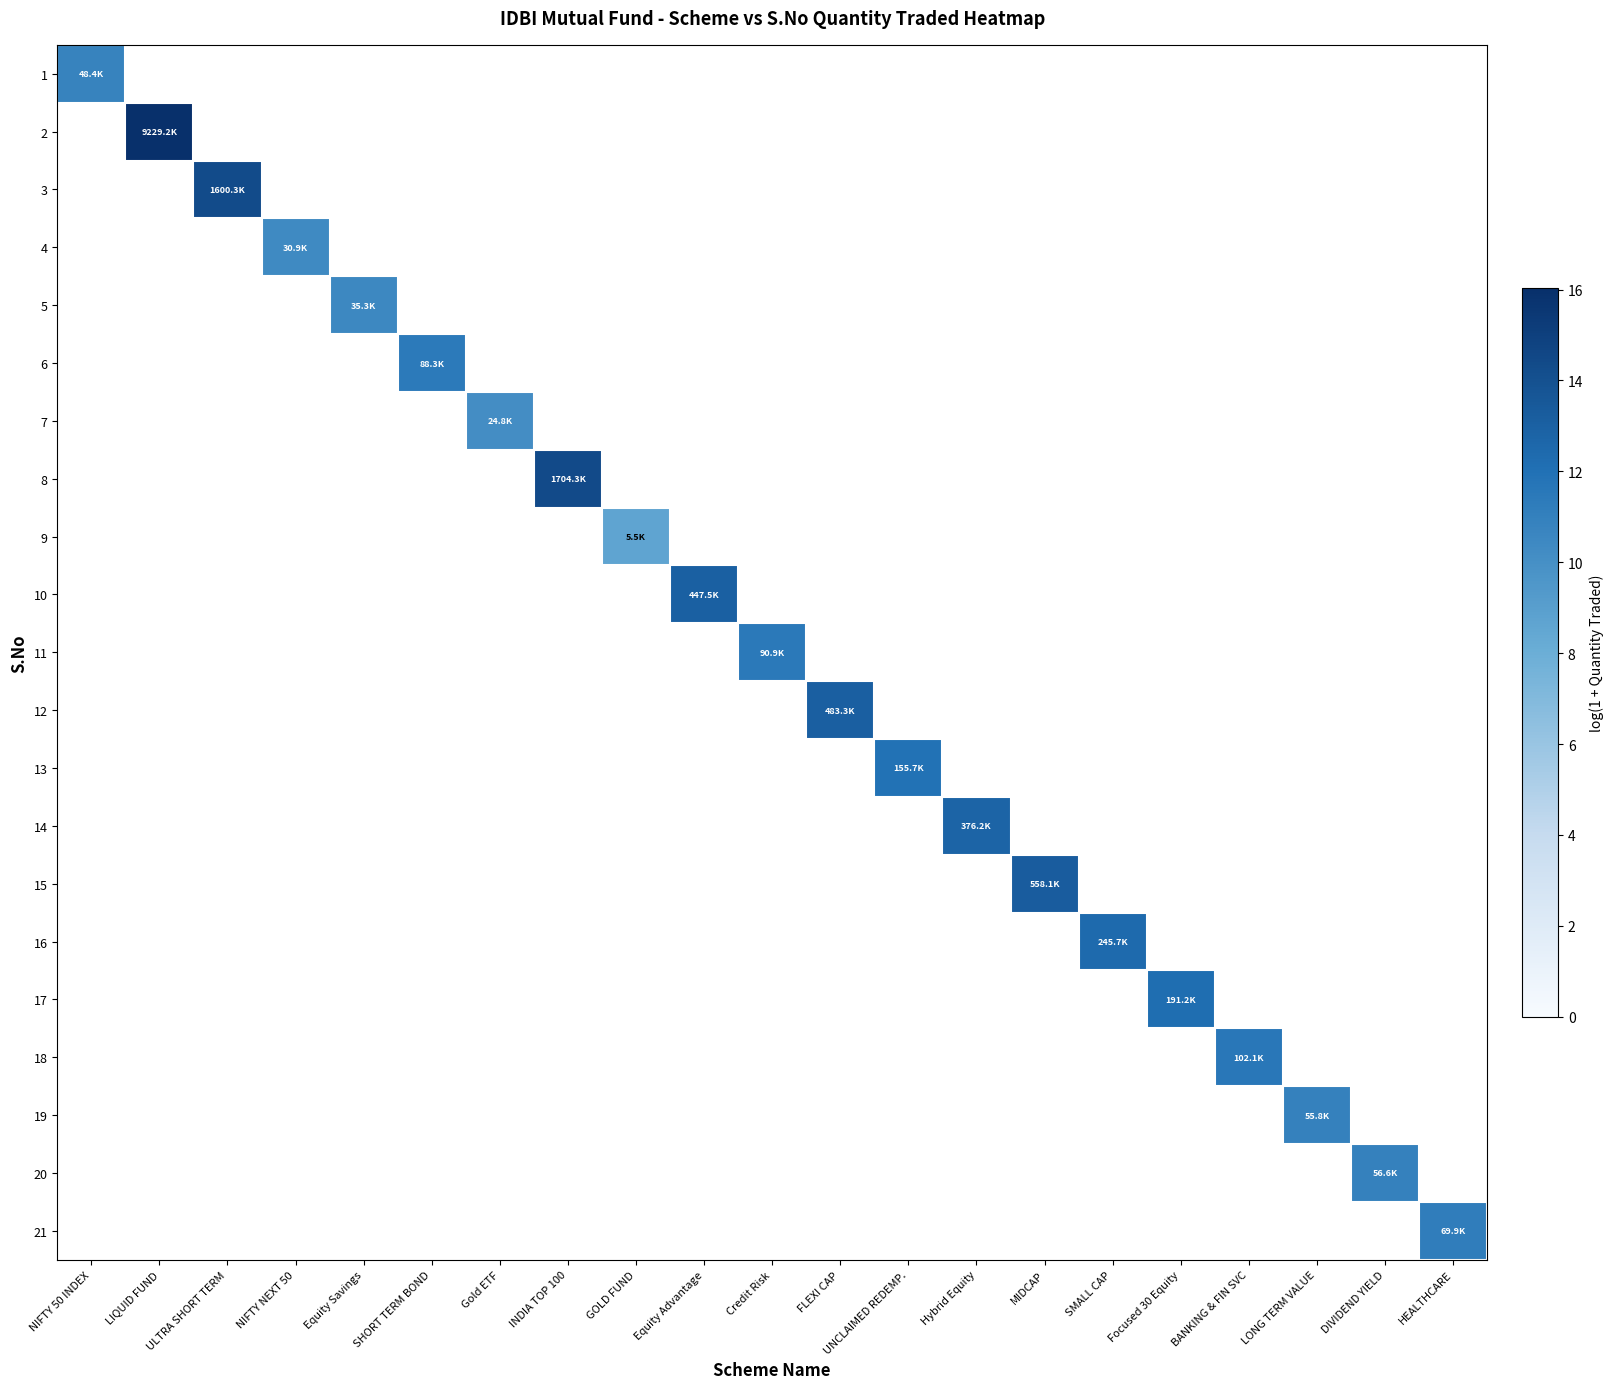

How many categories are shown in the chart?

21